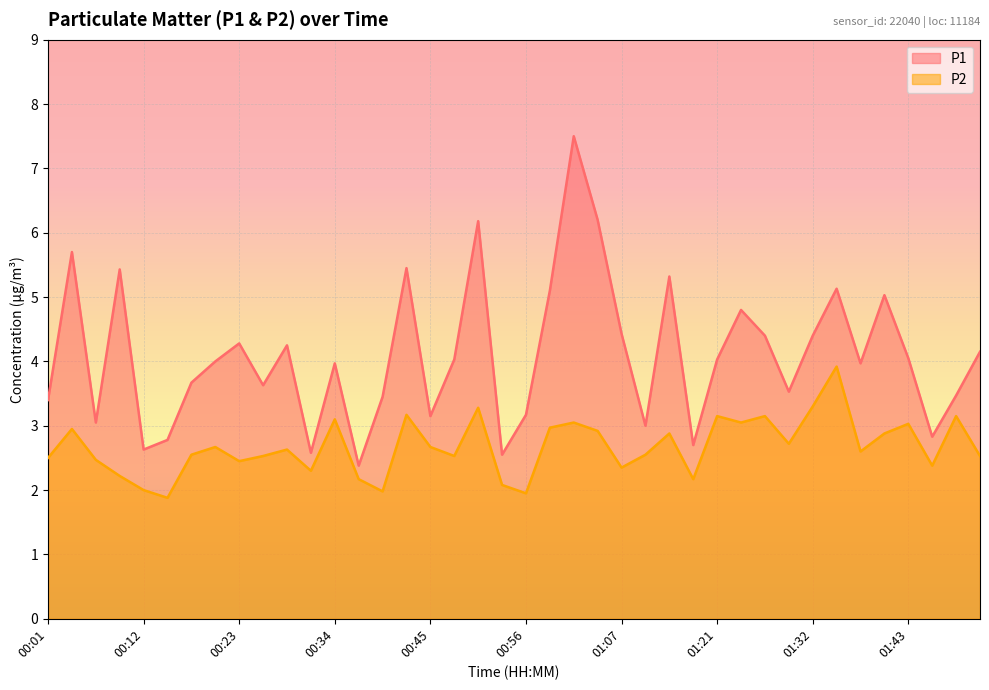

How many lines are shown in the chart?

2